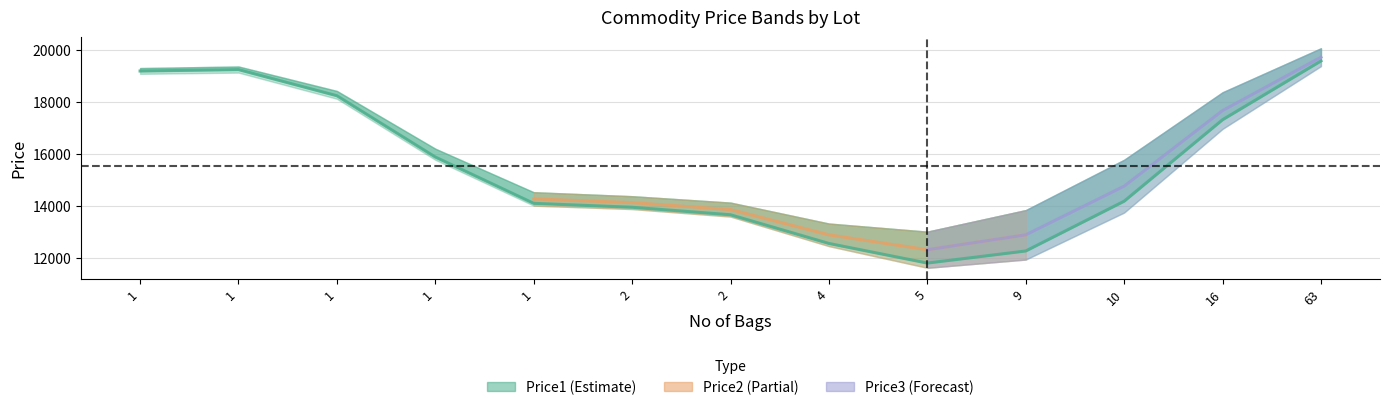

What are all the series names shown in the legend?

Price1, Price2, Price3